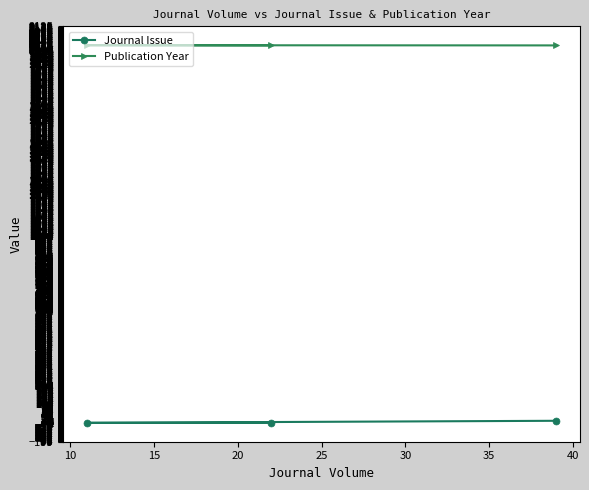

At how many categories does at least one series exceed 1247?

3